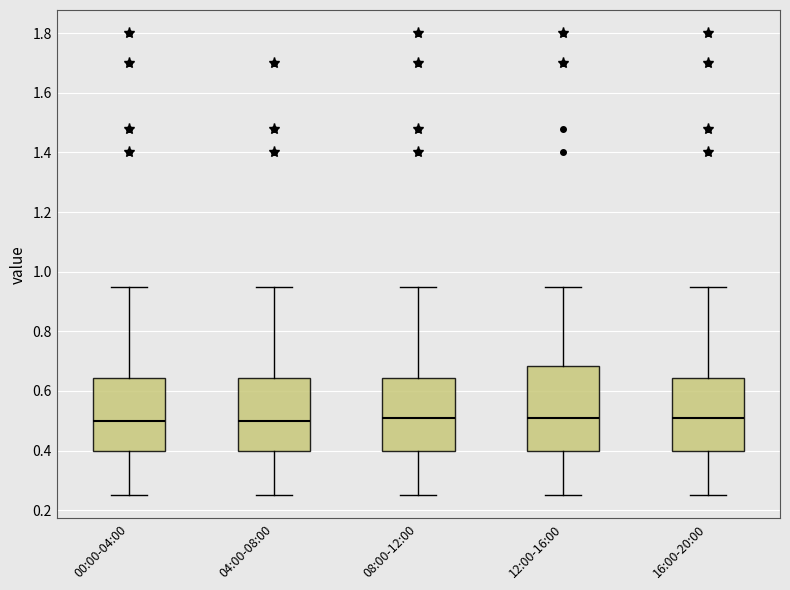

Where does the upper whisker of the box for 08:00-12:00 end on the y-axis? The values are not printed on the chart, so give them approximately, as read against the axis.

0.96